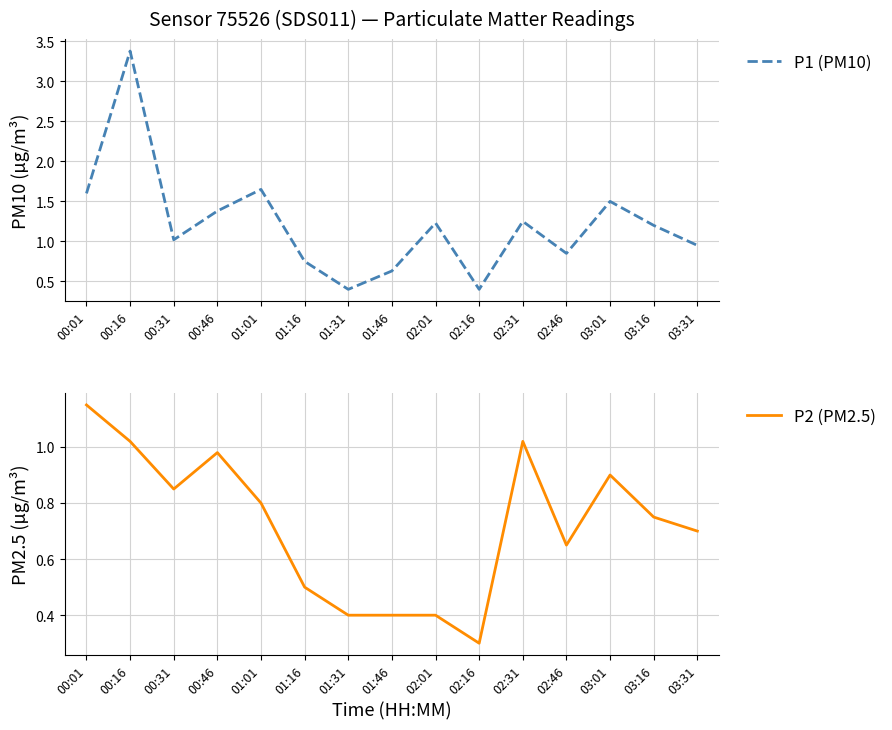

What is the label of the 7th point from the left?

01:31